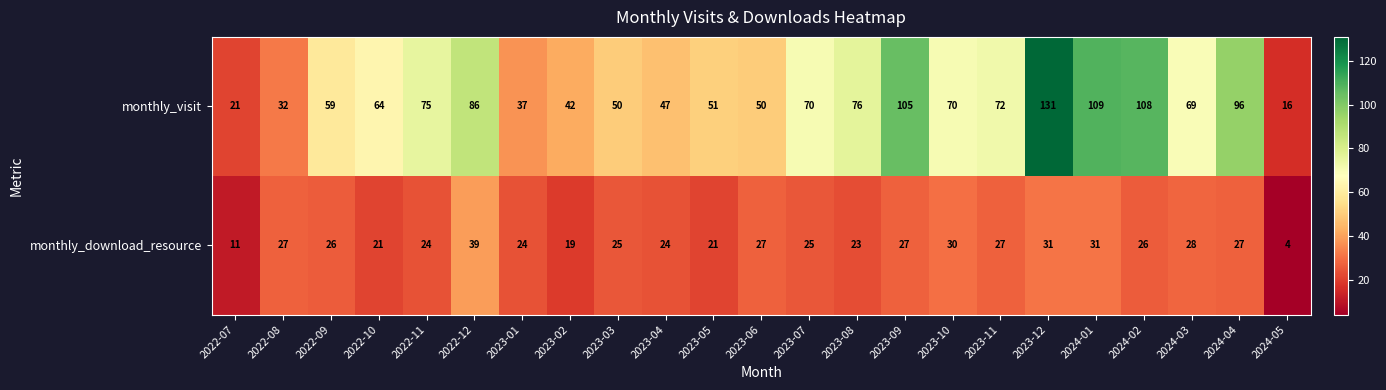

At which category is the sum across all series the highest?

2023-12